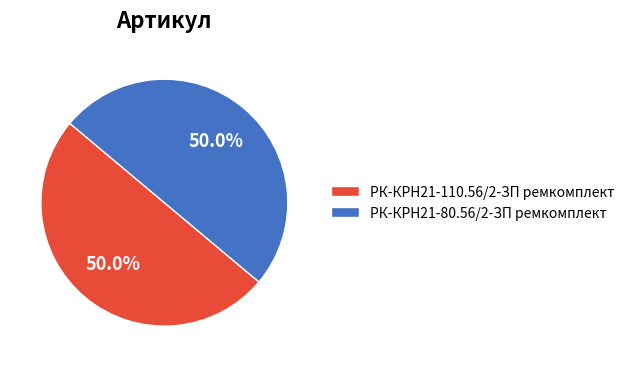

Combined, what portion of the pie is РК-КРН21-110.56/2-ЗП ремкомплект and РК-КРН21-80.56/2-ЗП ремкомплект?

100.0%